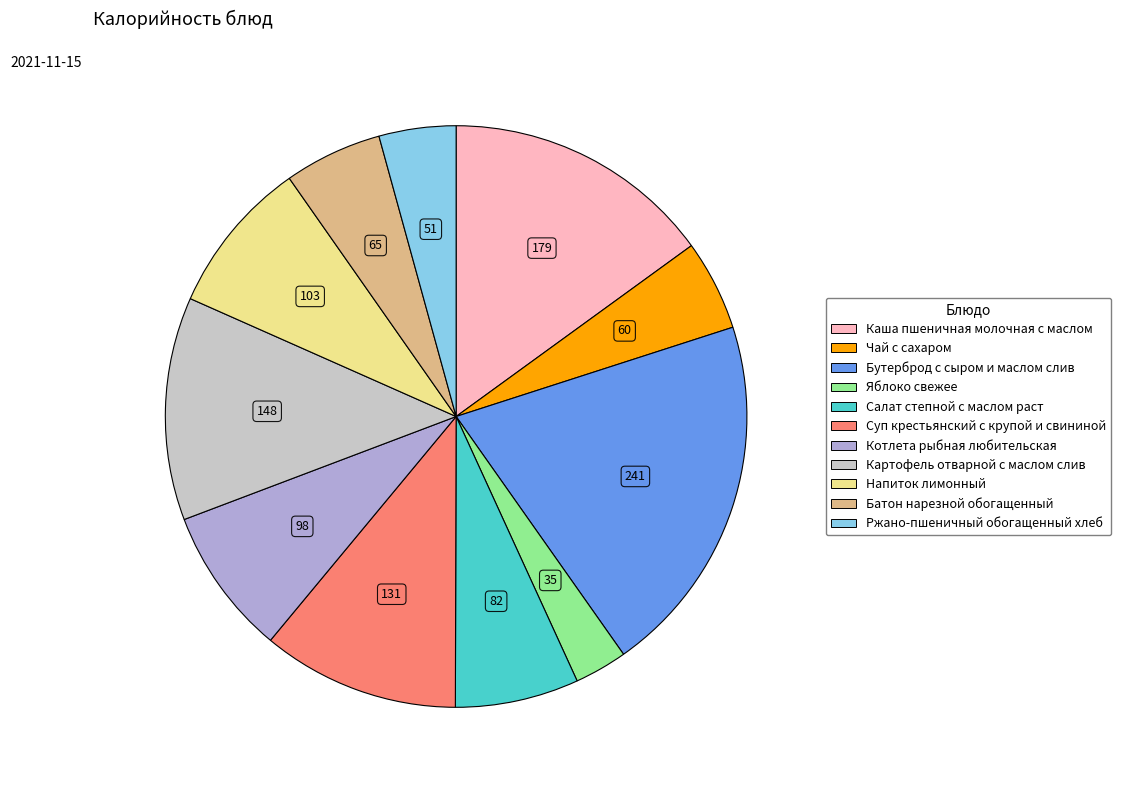

Between Картофель отварной с маслом слив and Каша пшеничная молочная с маслом, which is larger?

Каша пшеничная молочная с маслом